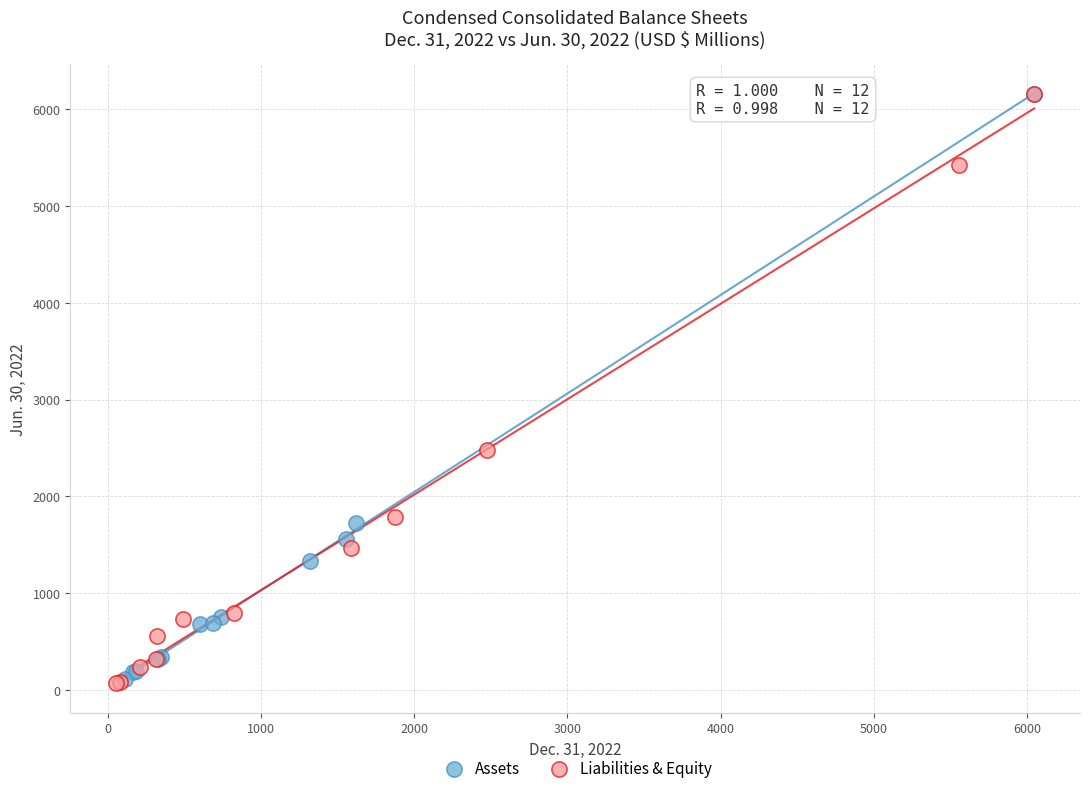

Which series has the widest spread of Y values?

Liabilities & Equity